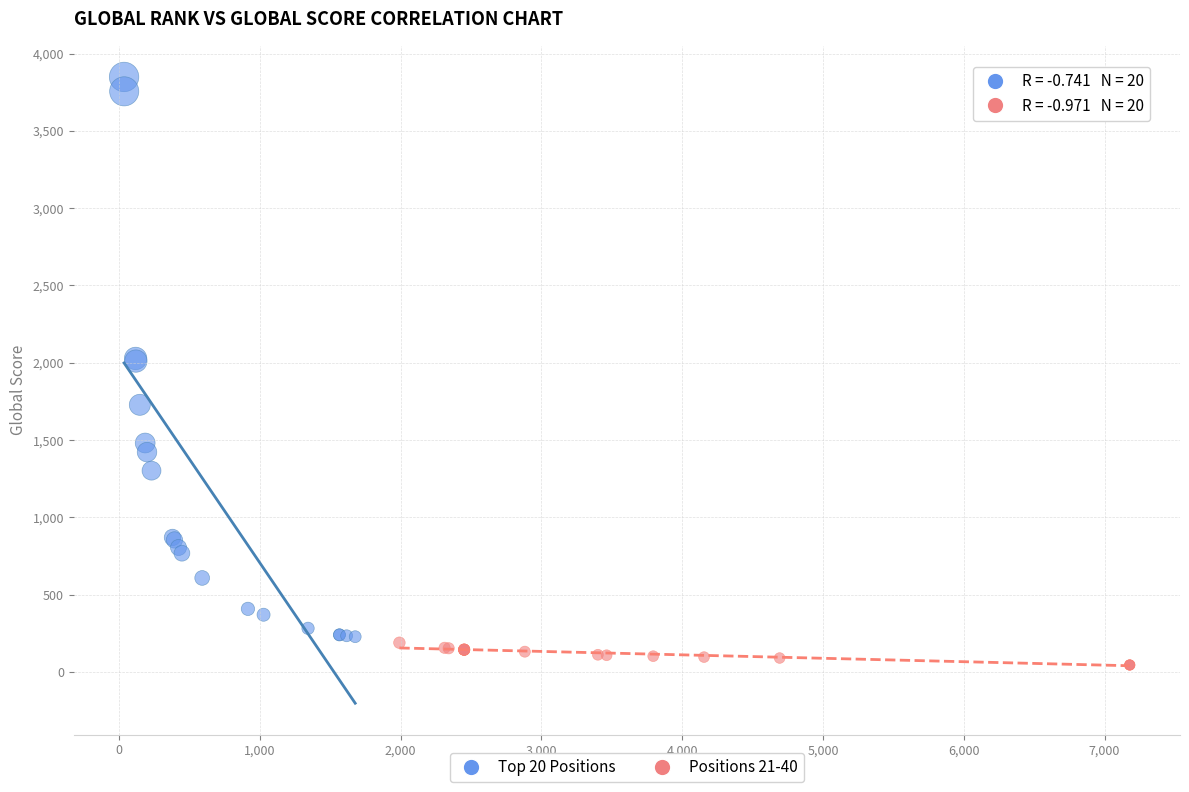

Which series contains the highest Y value?

Top 20 Positions